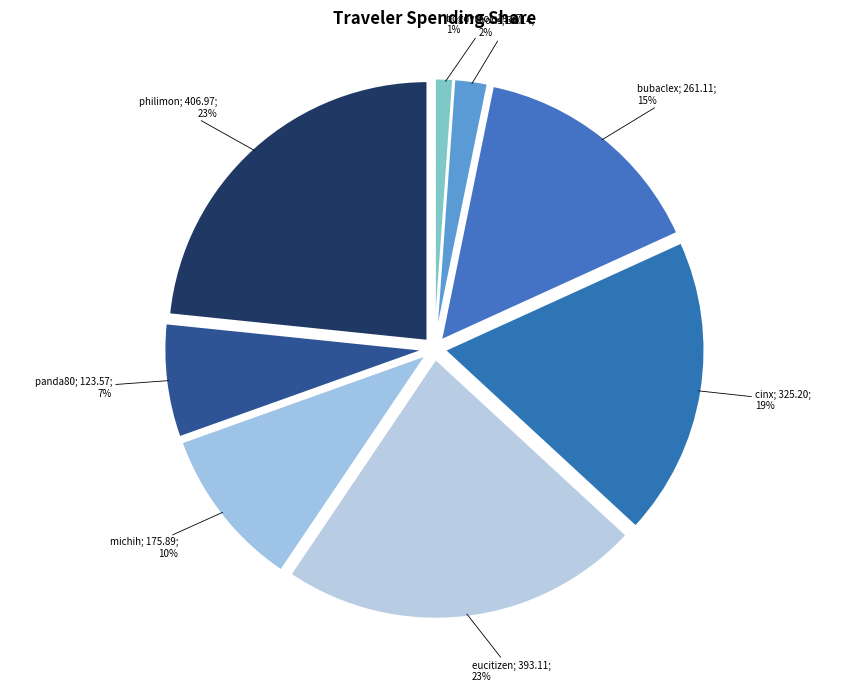

Count the number of slices in the pie.

8